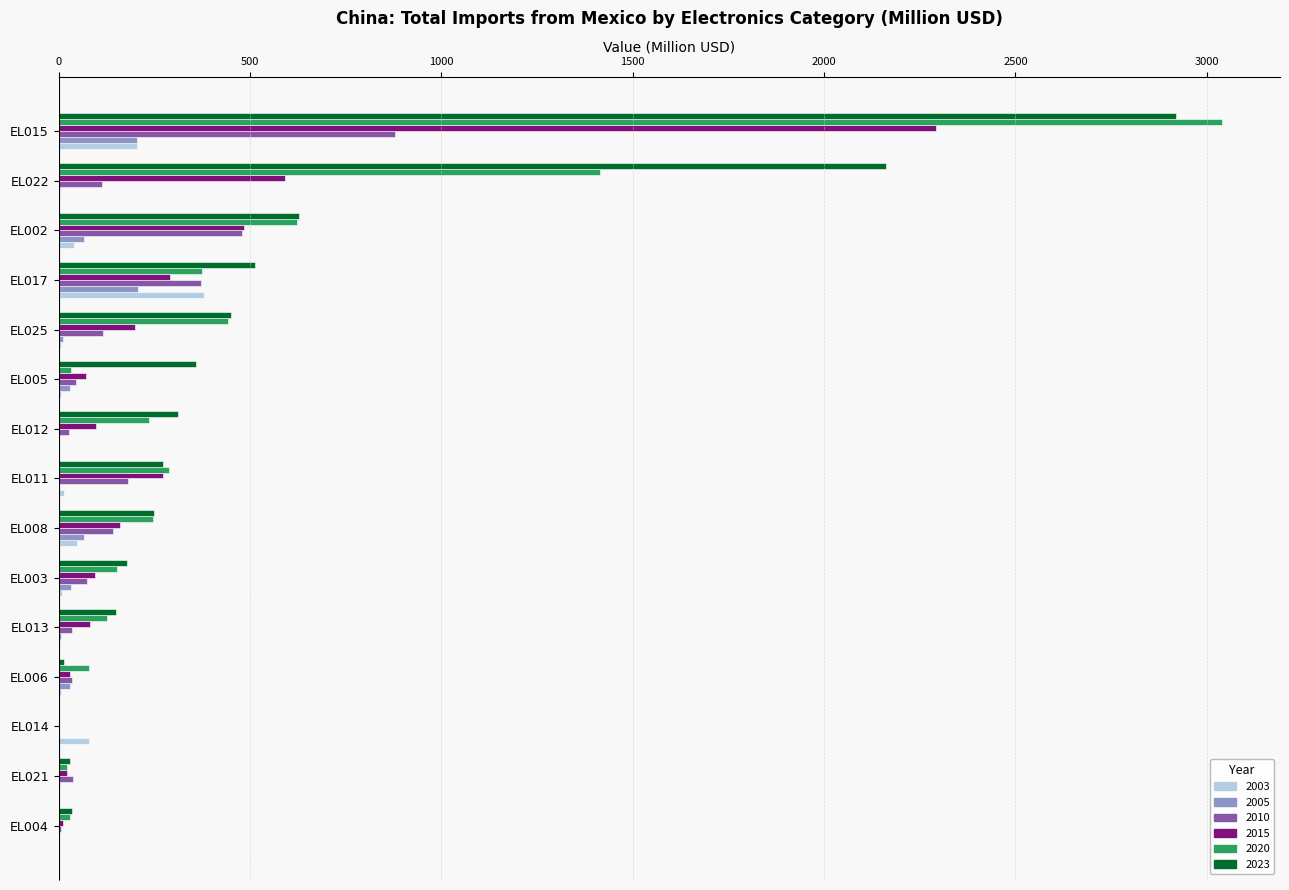

What is the sum of all 2020 values?

7111.2